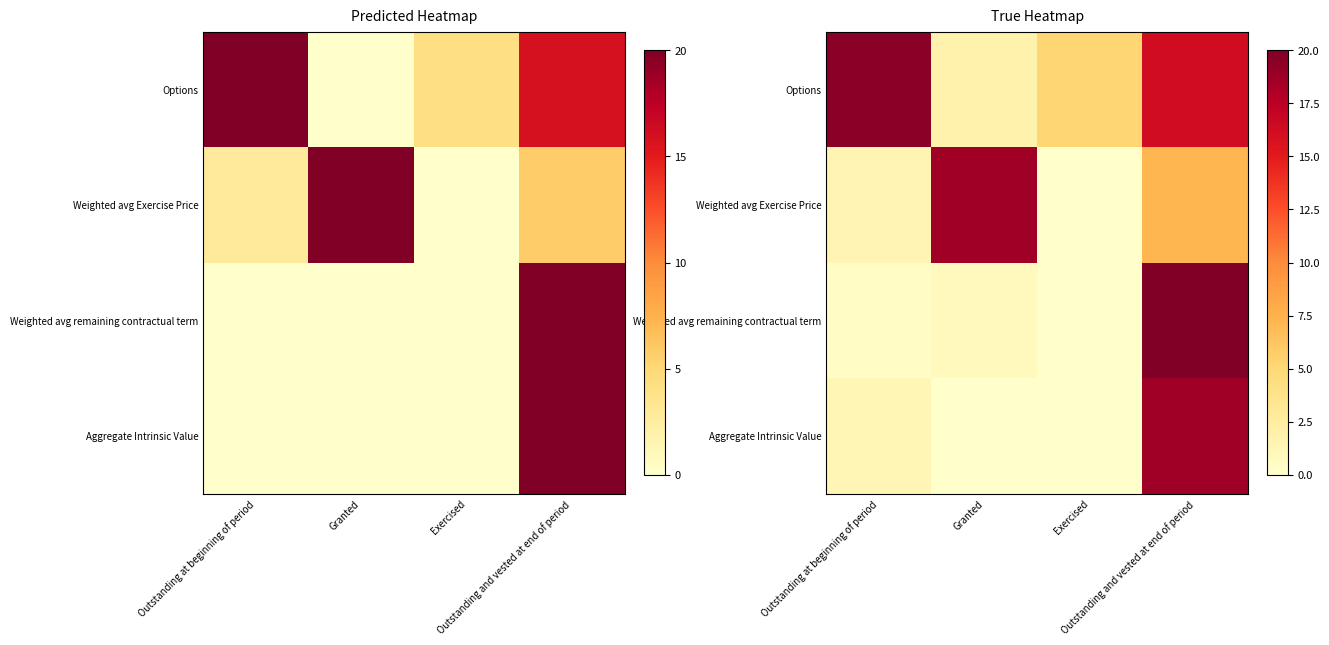

How many series are shown in this chart?

4